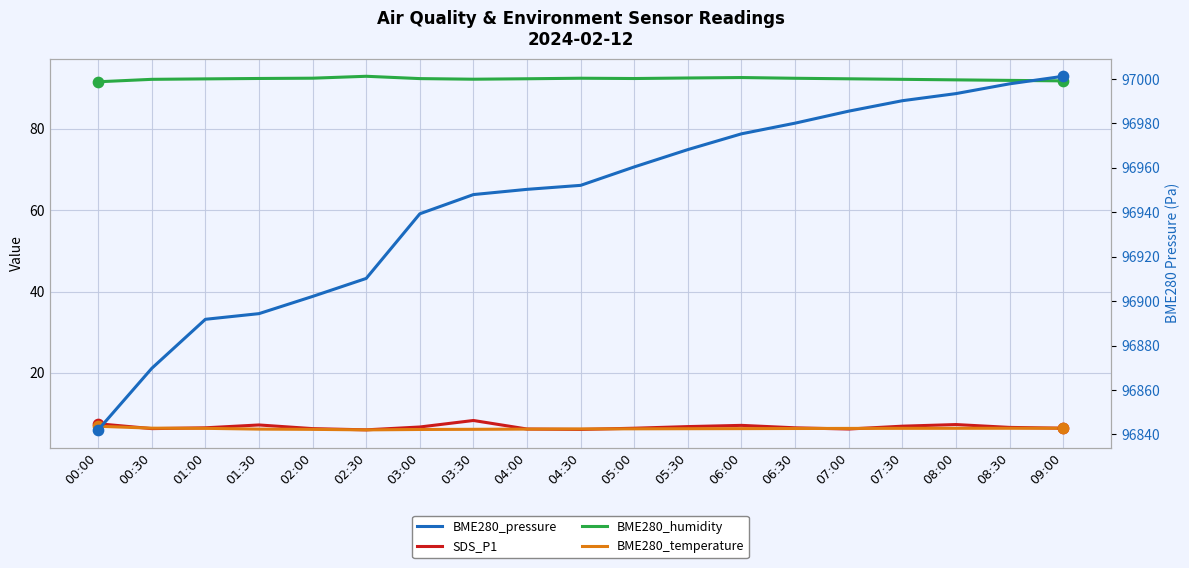

Which series has the largest Y range (max minus min)?

BME280_pressure